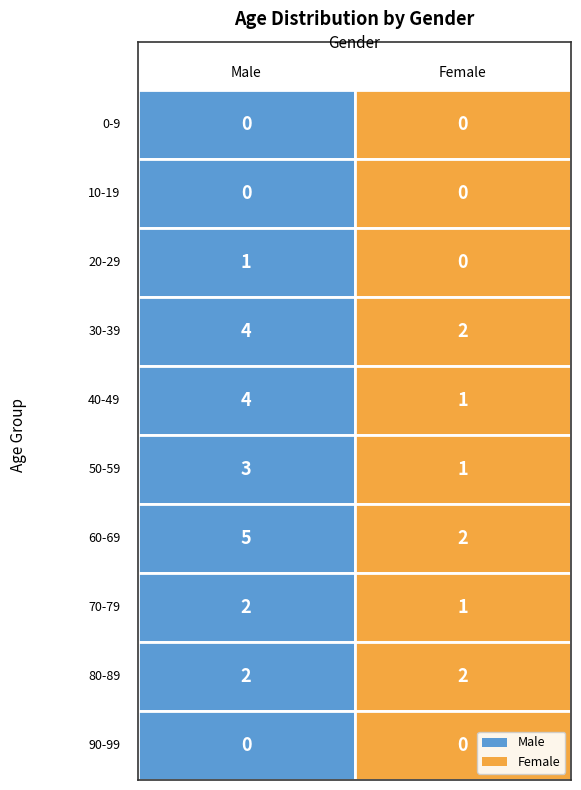

The 60-69 series shows 3 at 0. True or false?

False